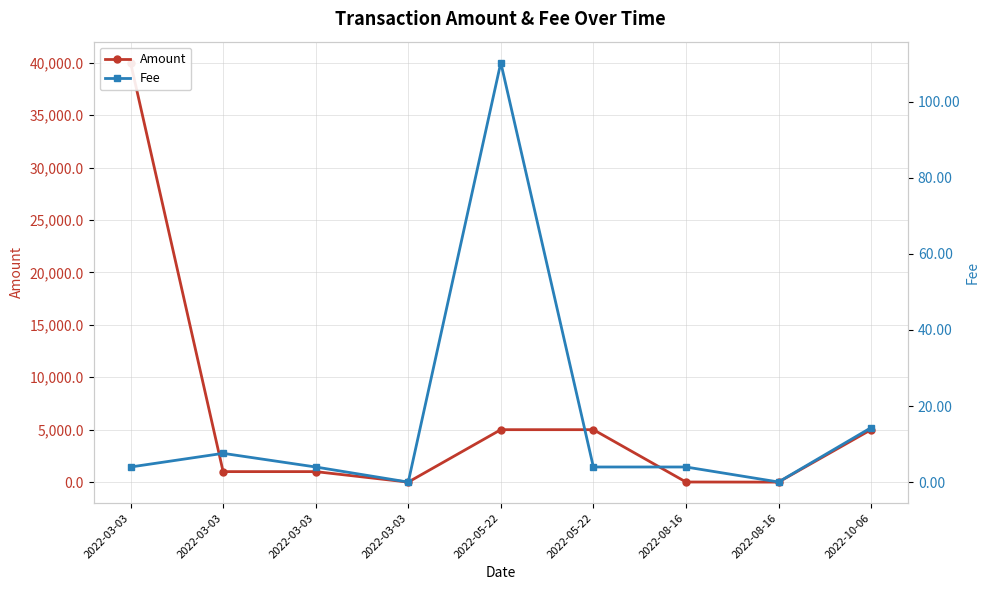

Rank the categories by Fee value from lowest to highest.

2022-03-03, 2022-08-16, 2022-03-03, 2022-03-03, 2022-05-22, 2022-08-16, 2022-03-03, 2022-10-06, 2022-05-22